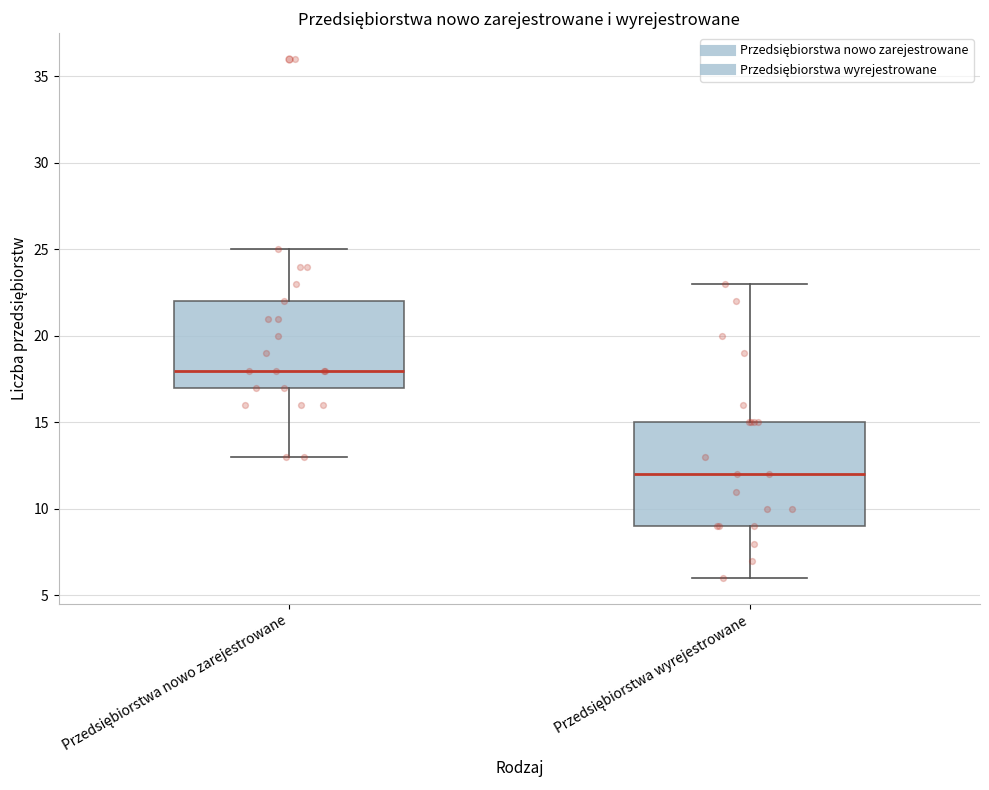

Reading left to right, read every box against the y-axis: the position of its median line, the range the box covers, and the ends of its whiskers. The values are not printed on the chart, so give them approximately, as read against the axis.

Przedsiębiorstwa nowo zarejestrowane: median 18, box 17 to 22, whiskers 13 to 25
Przedsiębiorstwa wyrejestrowane: median 12, box 9 to 15, whiskers 6 to 23